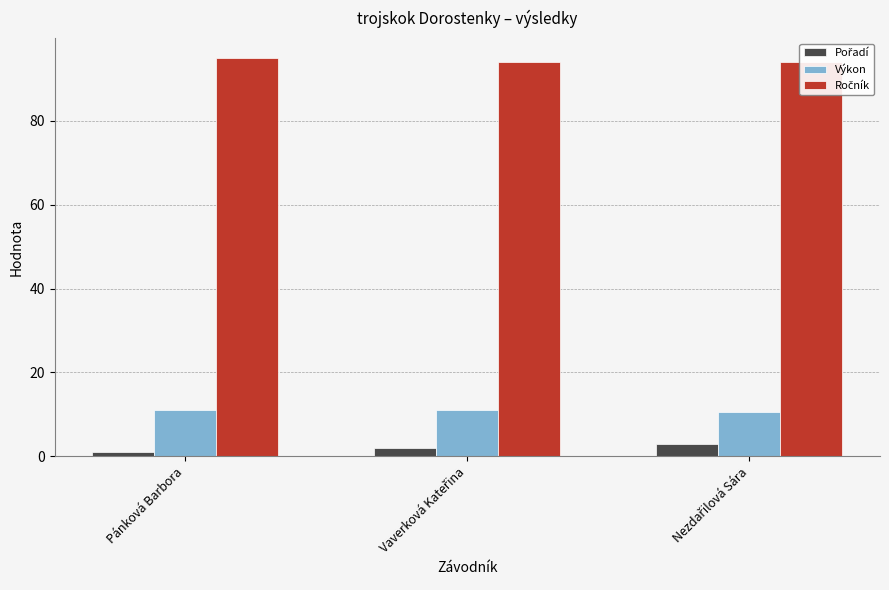

How many data points in Výkon are above 11?

2